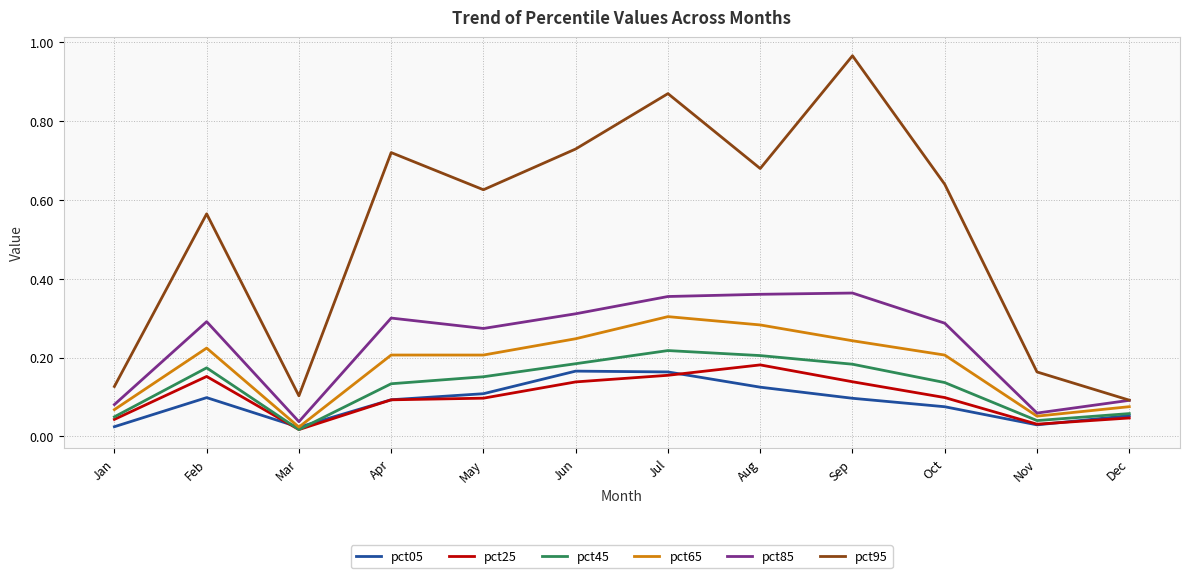

How many lines are shown in the chart?

6